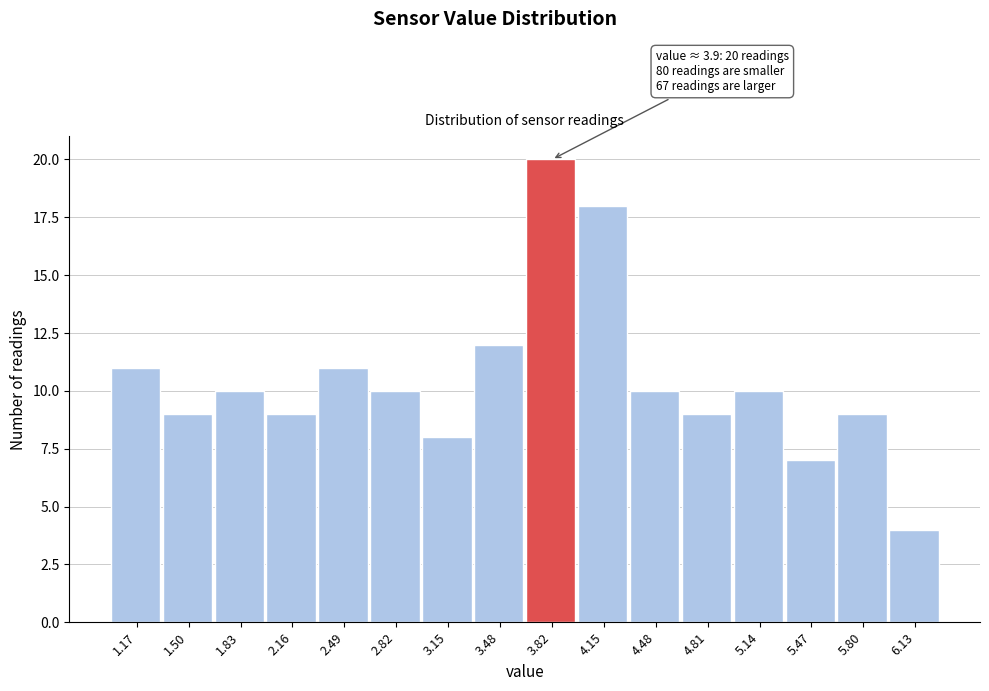

Over which range of the x-axis is the bar tallest?

3.65 to 4.00